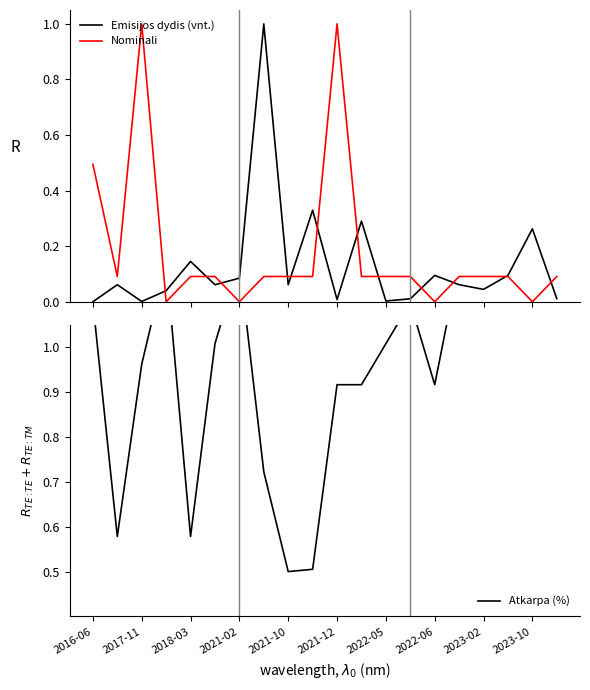

True or false: Nominali has more than 0 points higher than both neighbors.

True